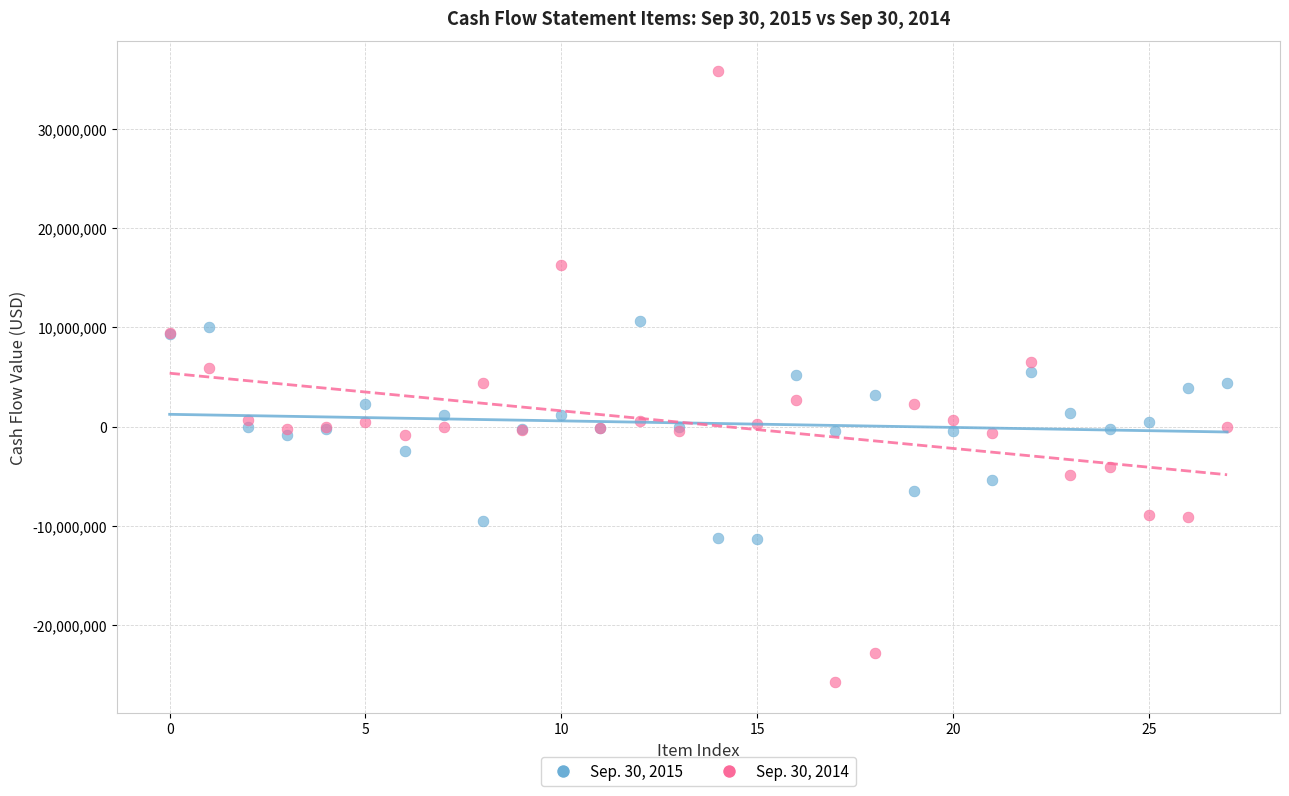

Which series reaches the minimum Y coordinate?

Sep. 30, 2014